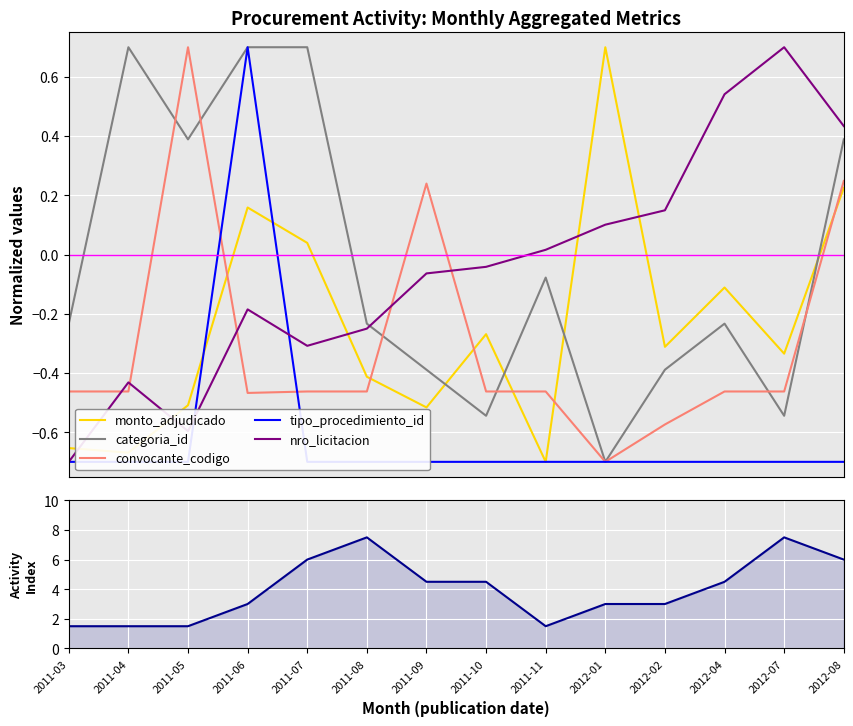

Which series has the widest spread of values?

activity_index